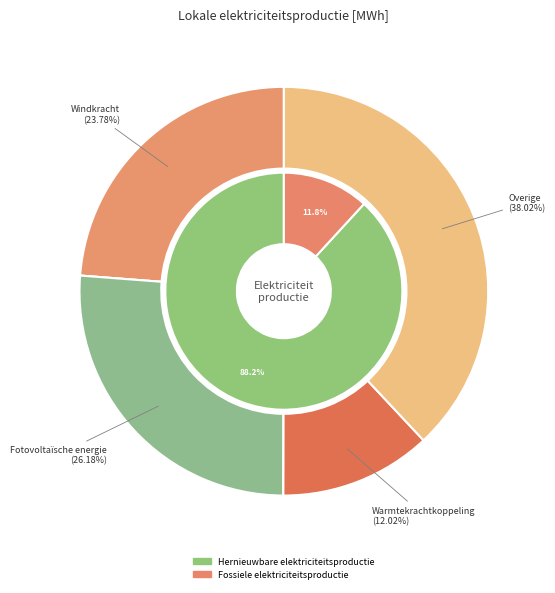

How many slices are in this pie chart?

6